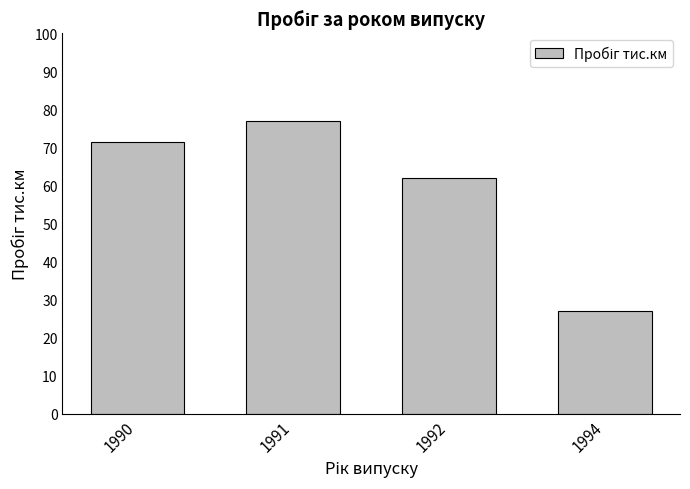

At which label is the value closest to 52?

1992